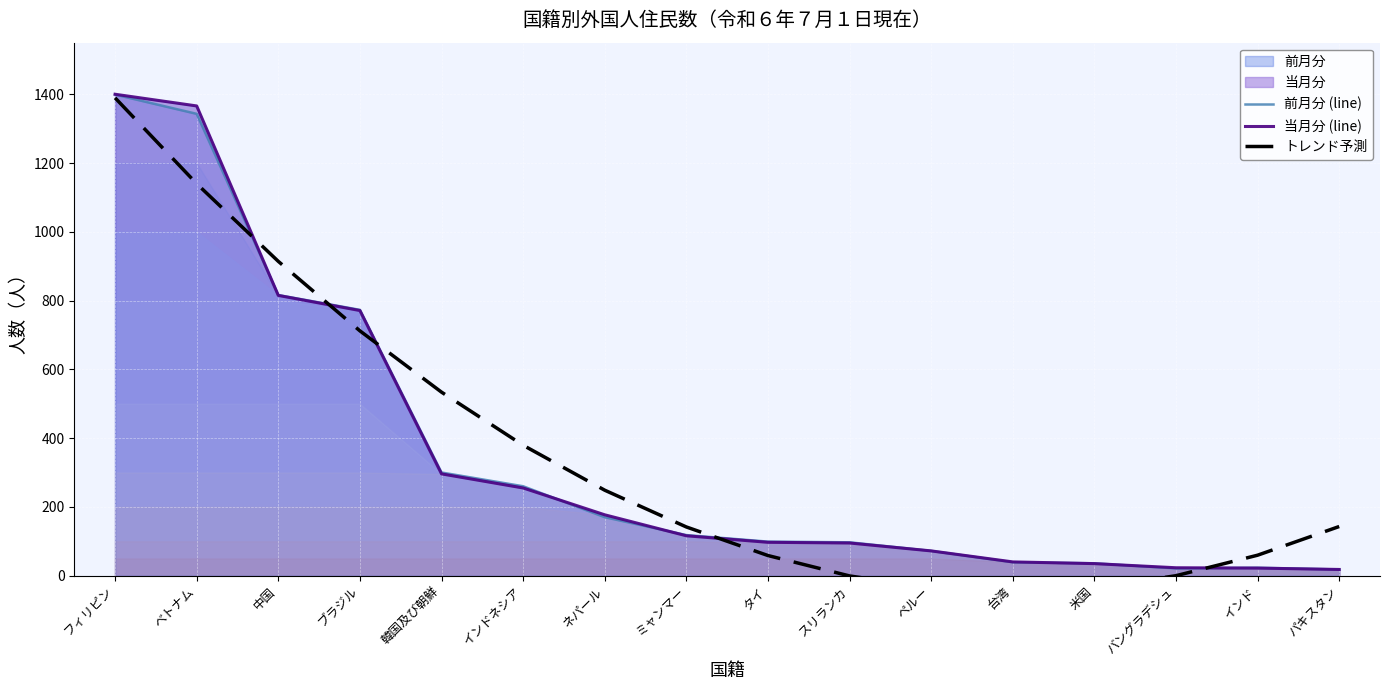

What is the average value of the 当月分 (line) series?

350